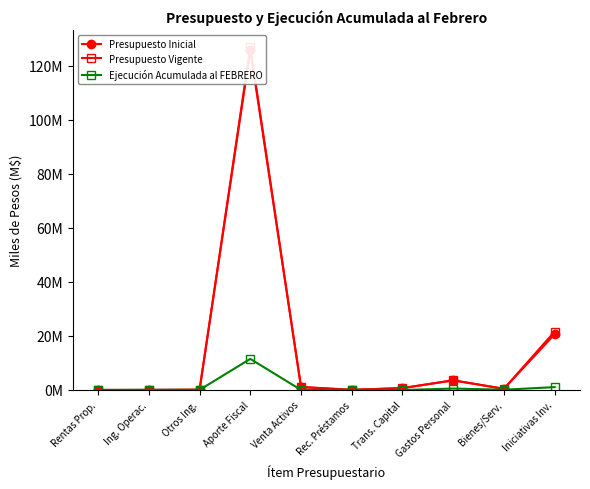

What is the approximate value of Presupuesto Inicial at Aporte Fiscal?

125.9